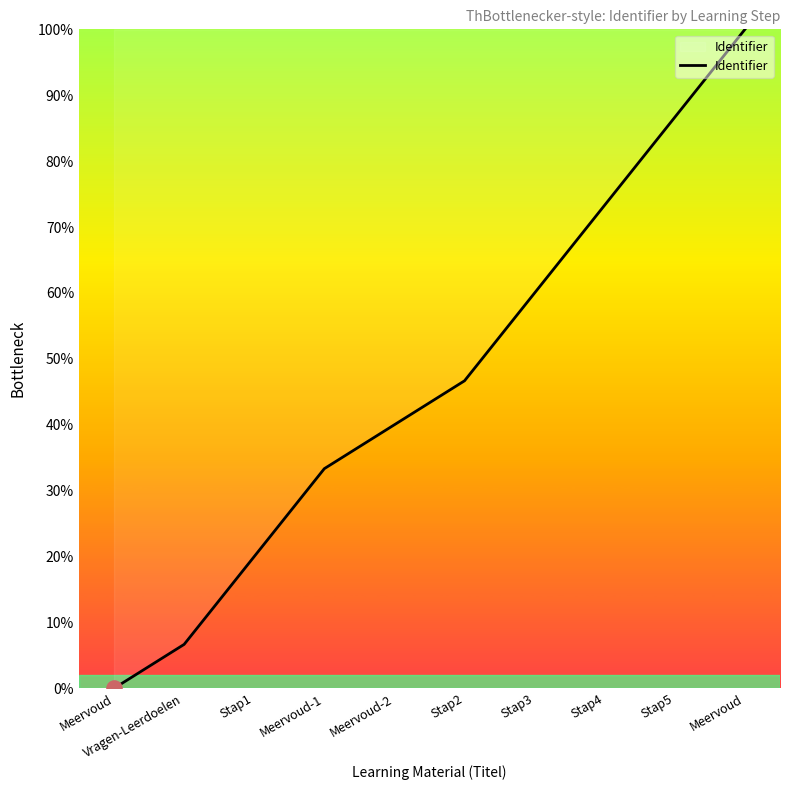

Approximately how many times larger is the value at Meervoud-1 compared to Stap5?

0.4